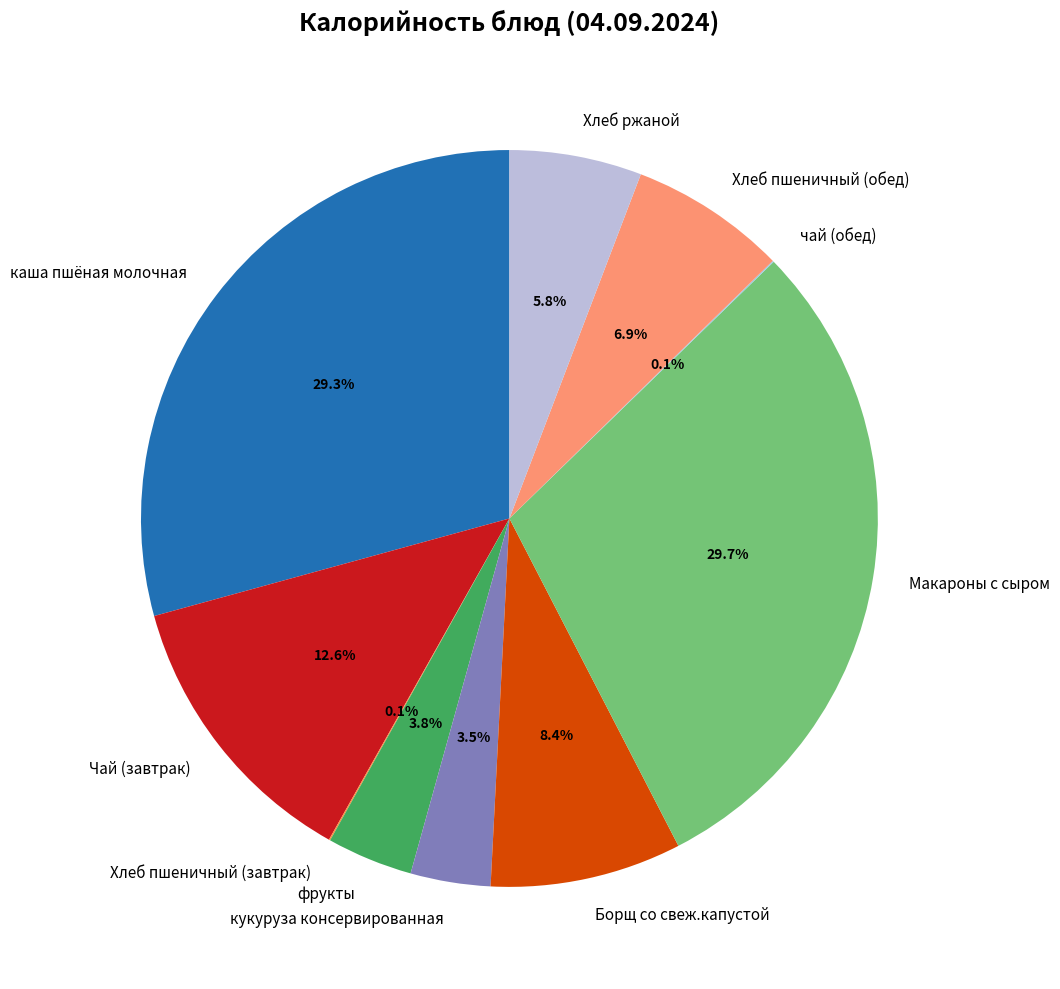

Is фрукты the majority of the pie?

No